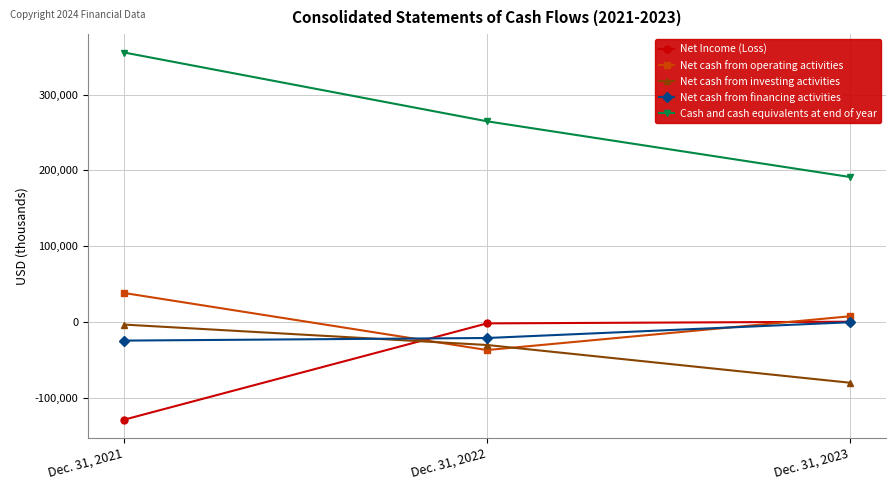

Reading right to left, extract all data points from this chart.

Net Income (Loss): 604	-1624	-128493
Net cash from operating activities: 7727	-36771	38428
Net cash from investing activities: -79813	-30105	-3207
Net cash from financing activities: -124	-20890	-24300
Cash and cash equivalents at end of year: 191400	264804	355451